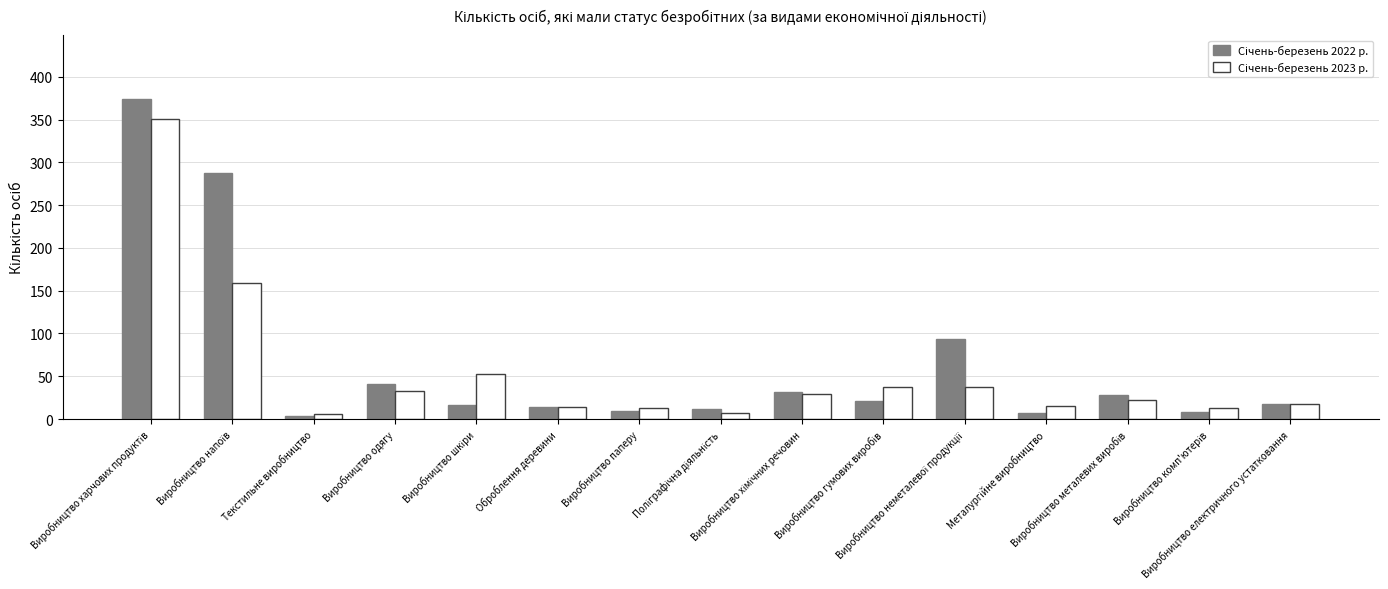

What is the maximum value shown in the chart?

374